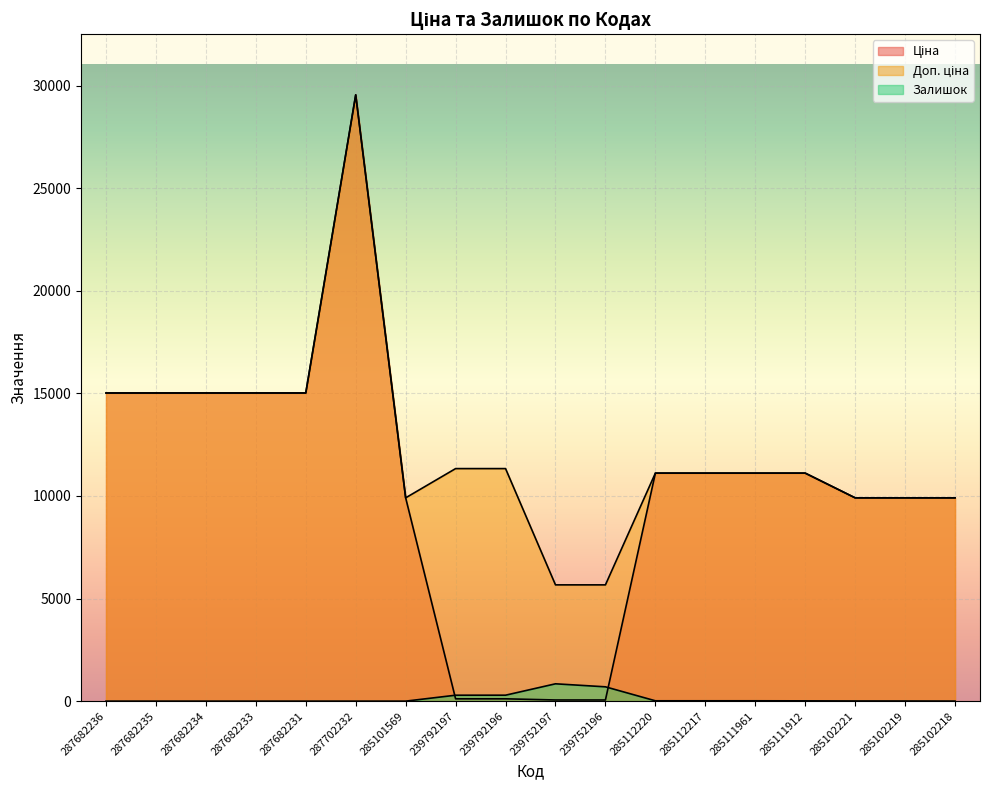

True or false: Доп. ціна has a value of 15019.2 at 287682233.

True